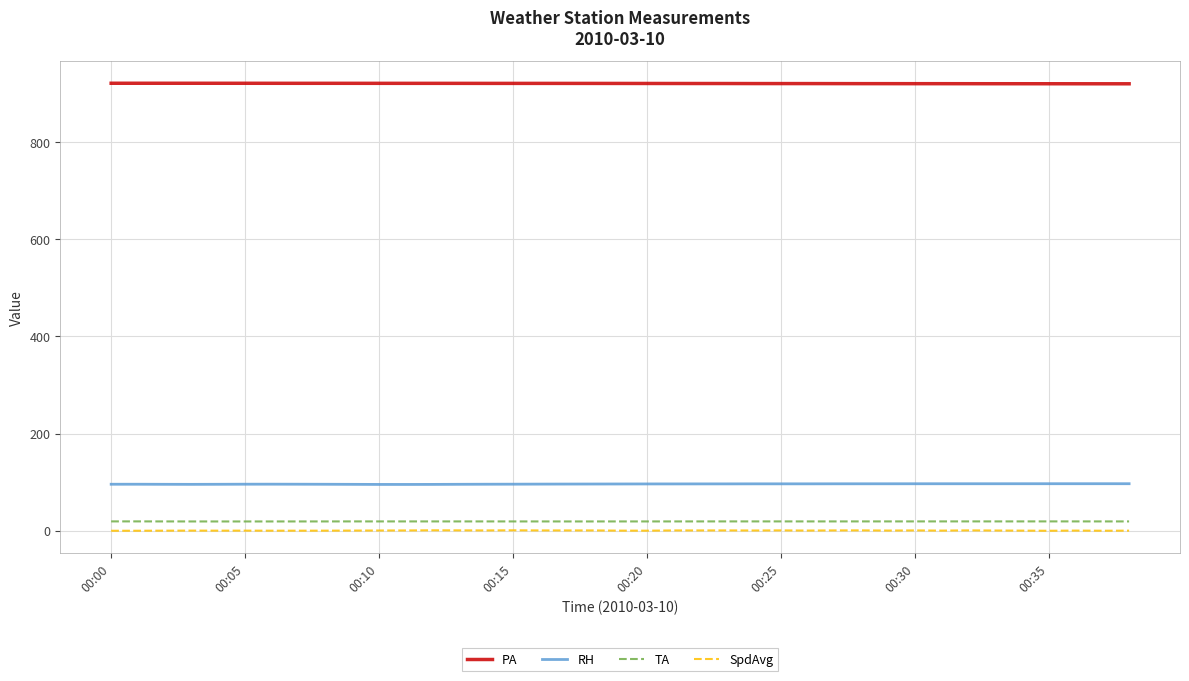

What is the maximum value shown in the chart?

921.1